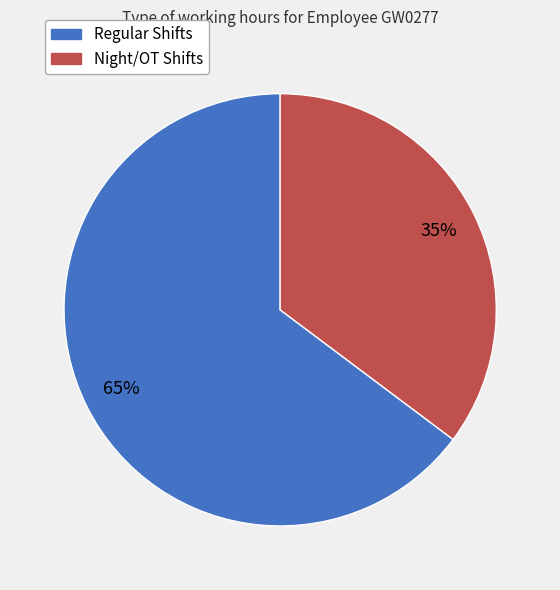

Is there any slice that represents more than half of the pie?

Yes